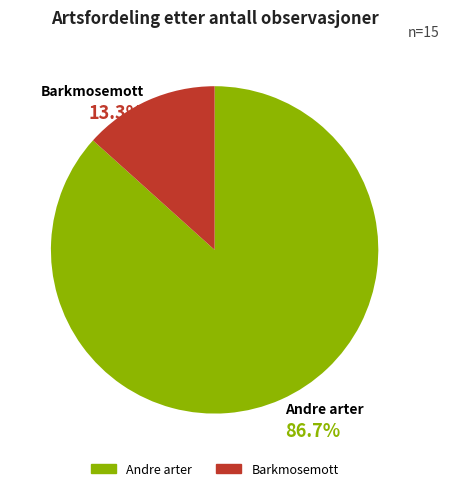

Rank the categories by value from lowest to highest.

Barkmosemott, Andre arter